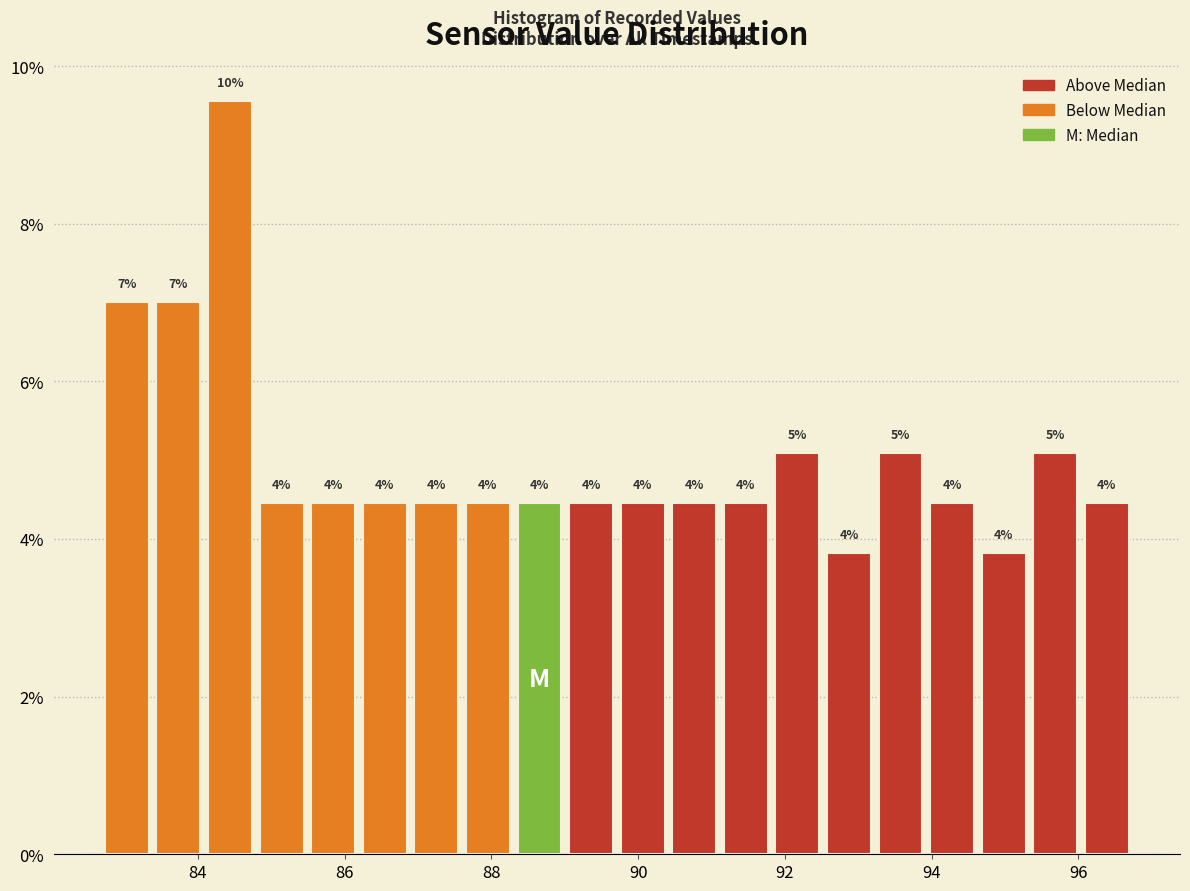

Read against the x-axis, roughly where is the centre of the tallest bar?

84.4